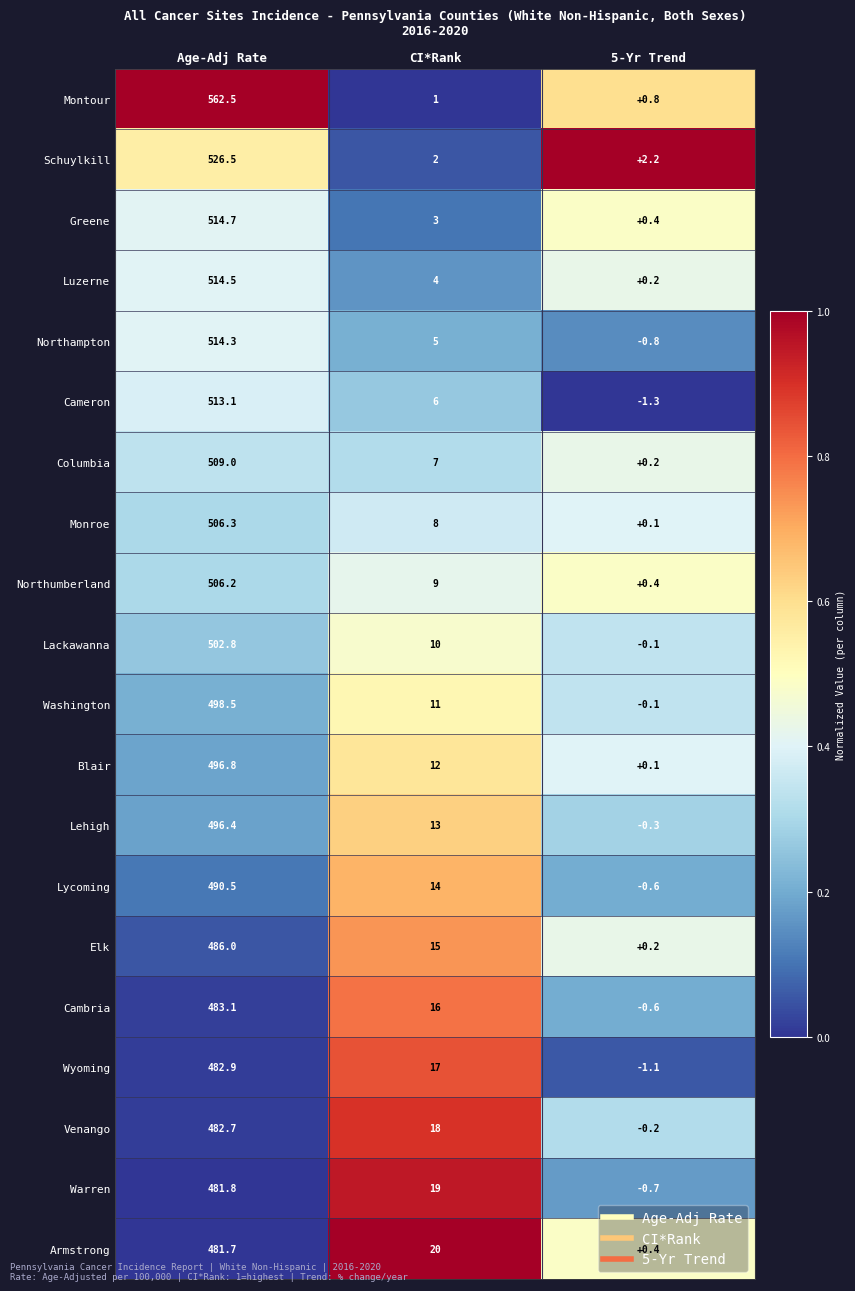

What is the difference between the highest and lowest values at CI*Rank?

19.0